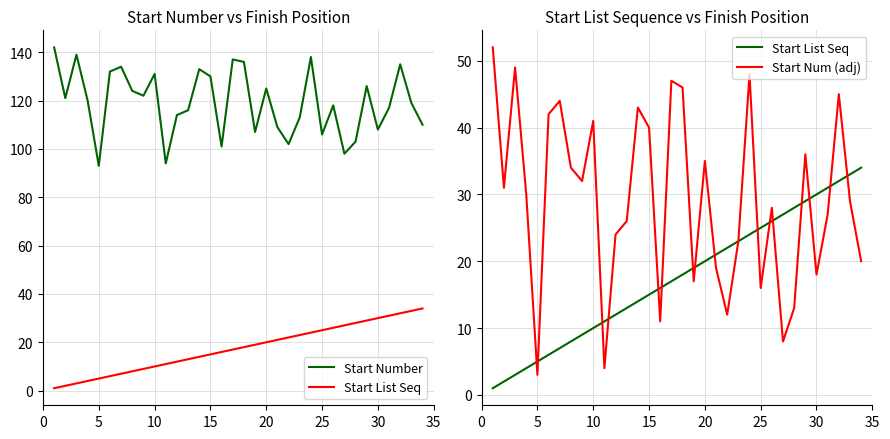

What is the highest value of the Start Num (adj) series?

52